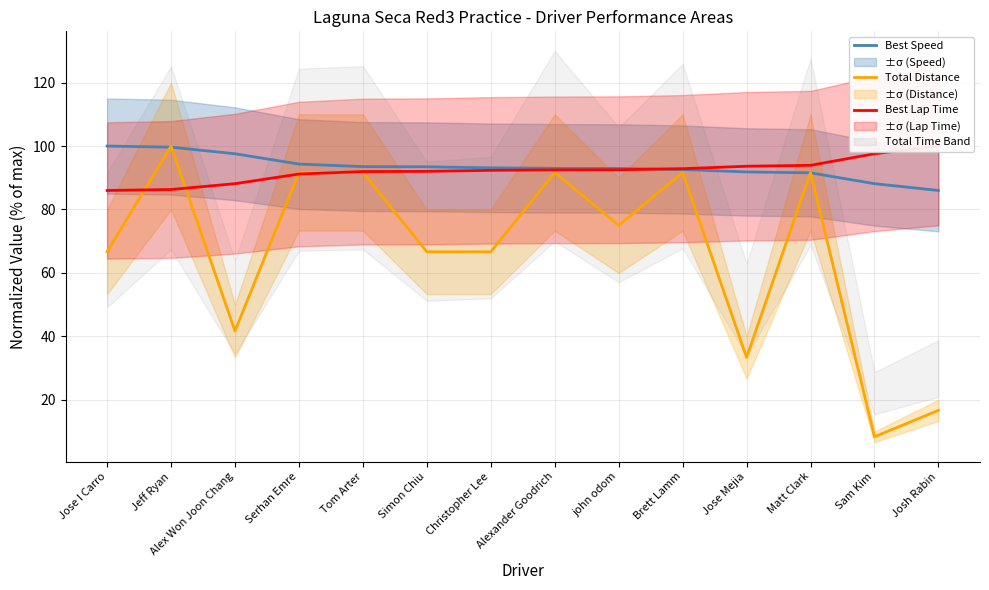

How many data points in Best Speed are less than 93?

7